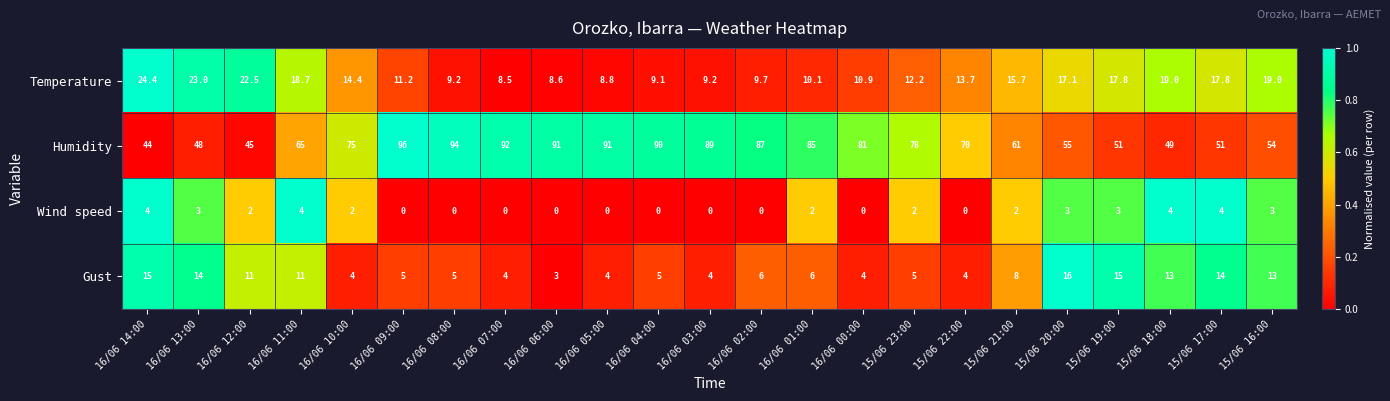

What is the difference between the Temperature values at 16/06 09:00 and 16/06 12:00?

11.3